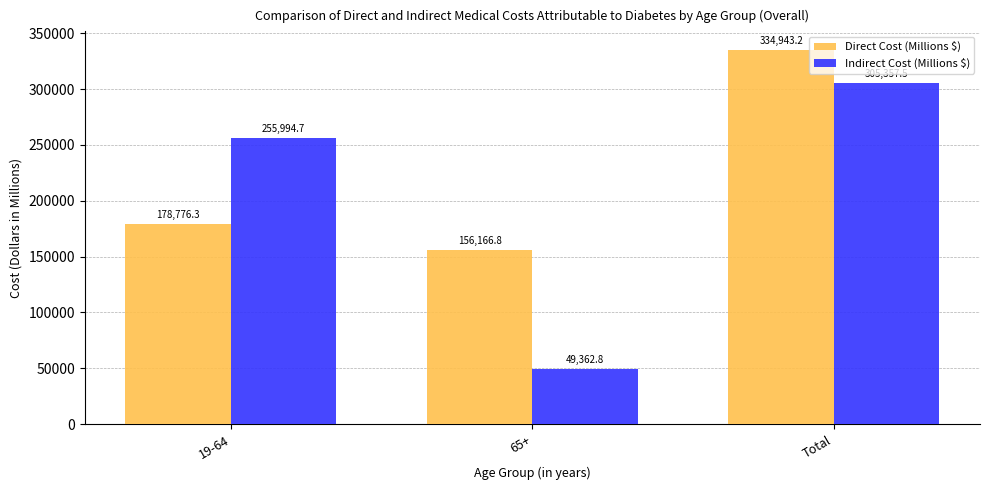

Reading left to right, what are all the values shown in this chart?

Direct Cost (Millions $): 19-64=178776.3	65+=156166.8	Total=334943.2
Indirect Cost (Millions $): 19-64=255994.7	65+=49362.8	Total=305357.5